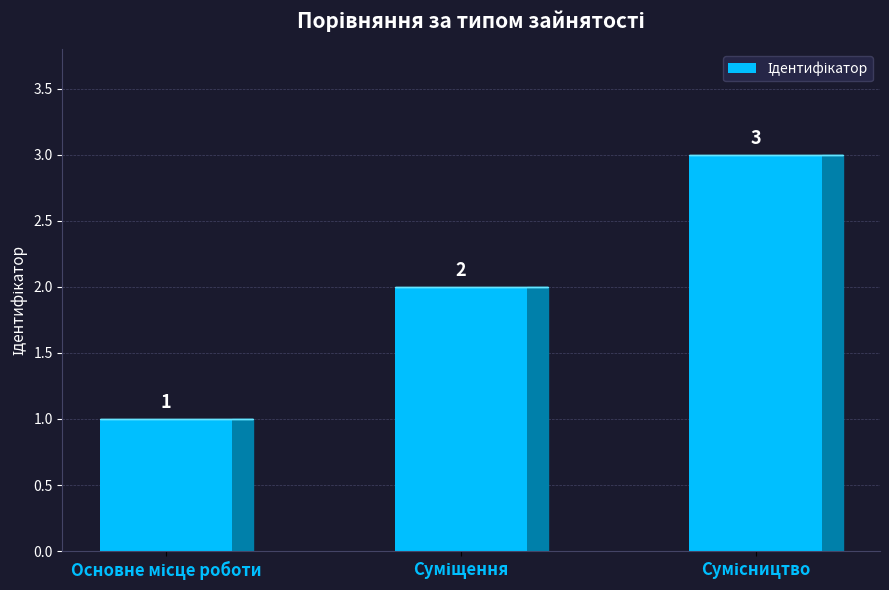

Count the values in the range 1 to 3.

3